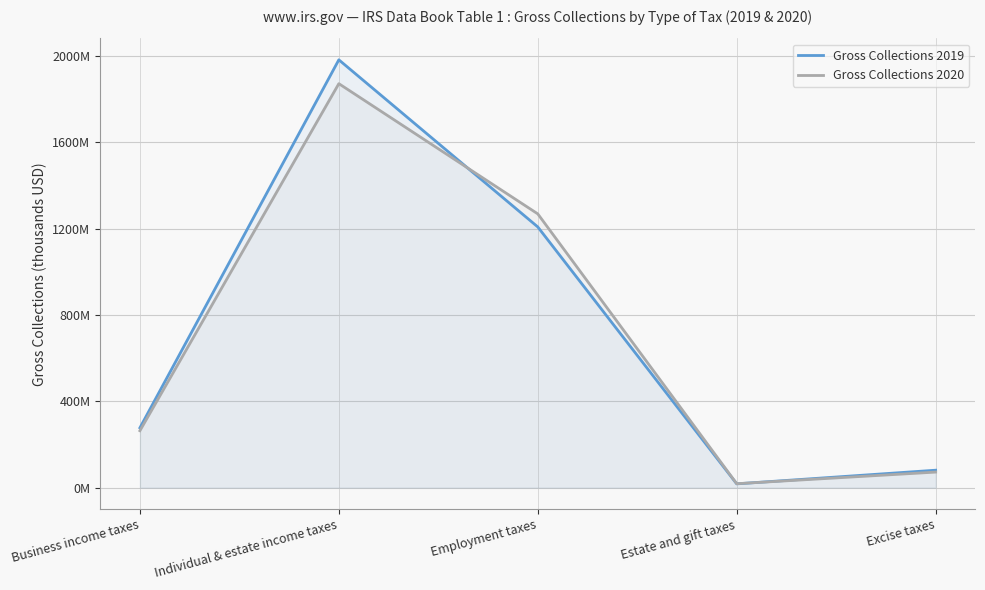

Reading right to left, what are all the values shown in this chart?

Gross Collections 2019: Excise taxes=80756624	Estate and gift taxes=17565044	Employment taxes=1207553842	Individual & estate income taxes=1981650716	Business income taxes=277057735
Gross Collections 2020: Excise taxes=72059841	Estate and gift taxes=18197587	Employment taxes=1268076594	Individual & estate income taxes=1871170827	Business income taxes=263563107